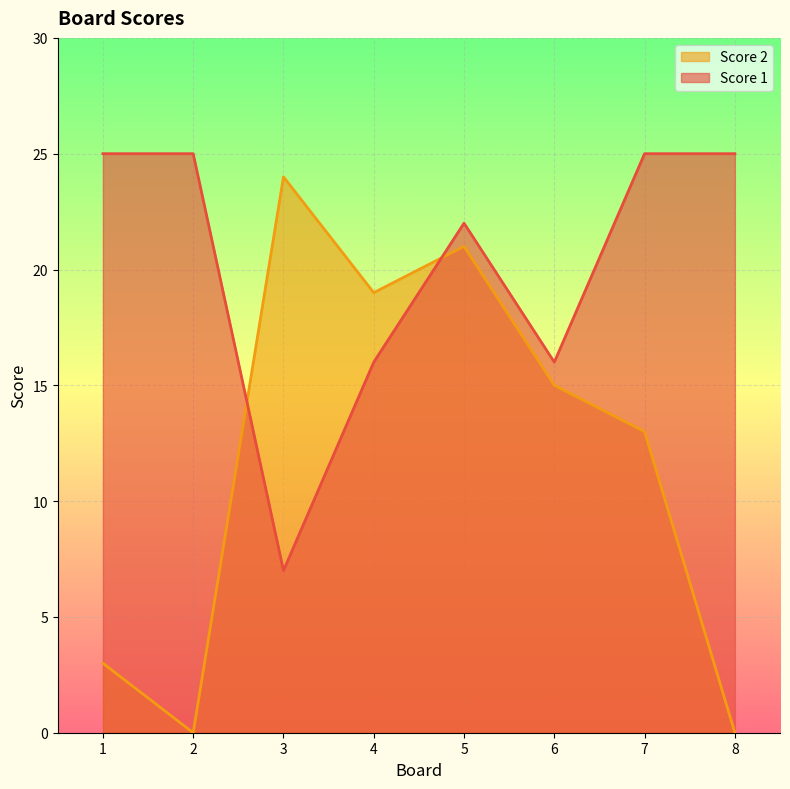

At how many categories does at least one series exceed 0?

8